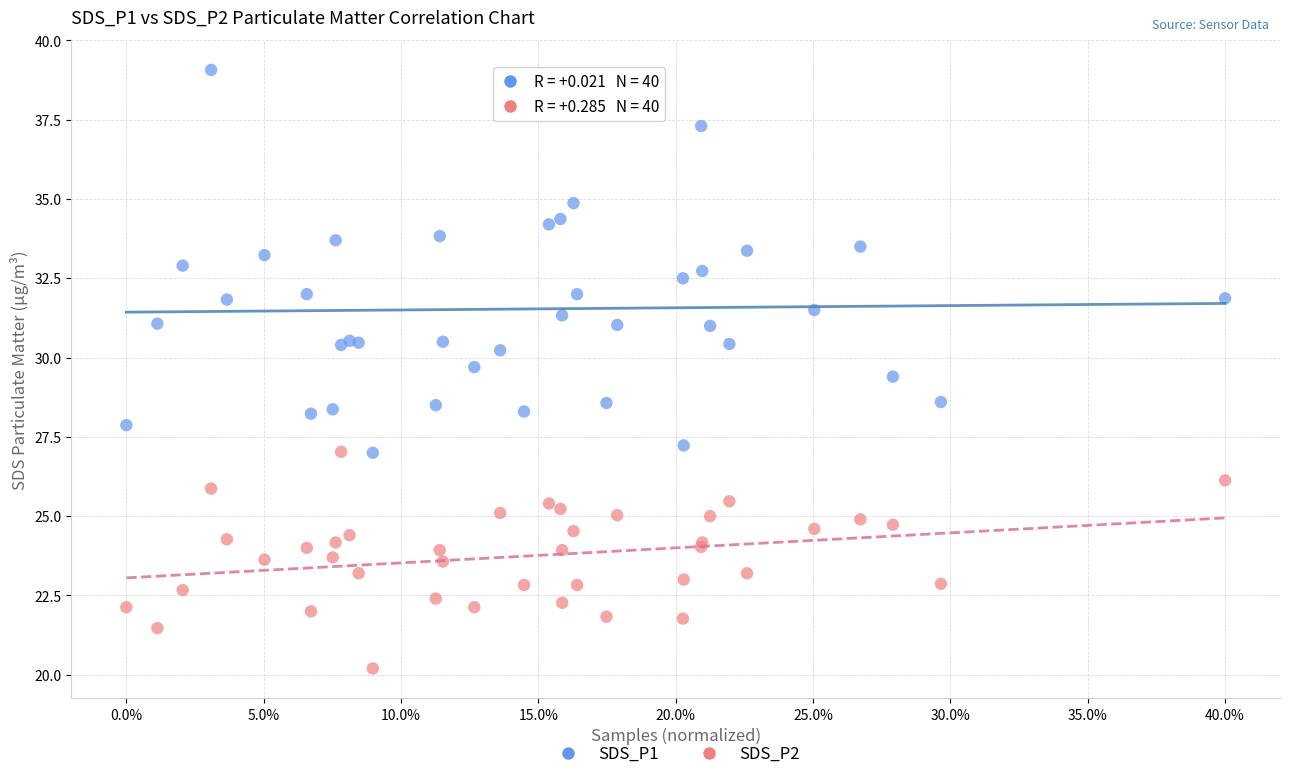

Which series contains the lowest Y value?

SDS_P2